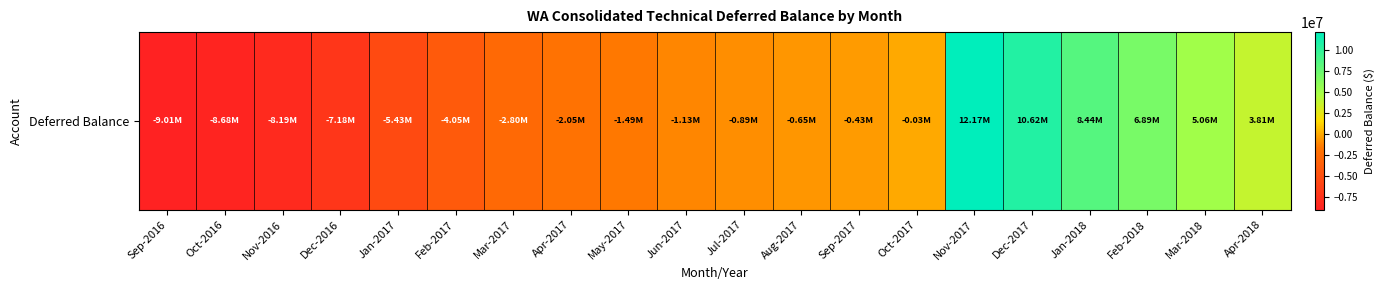

How many categories are shown in the chart?

20